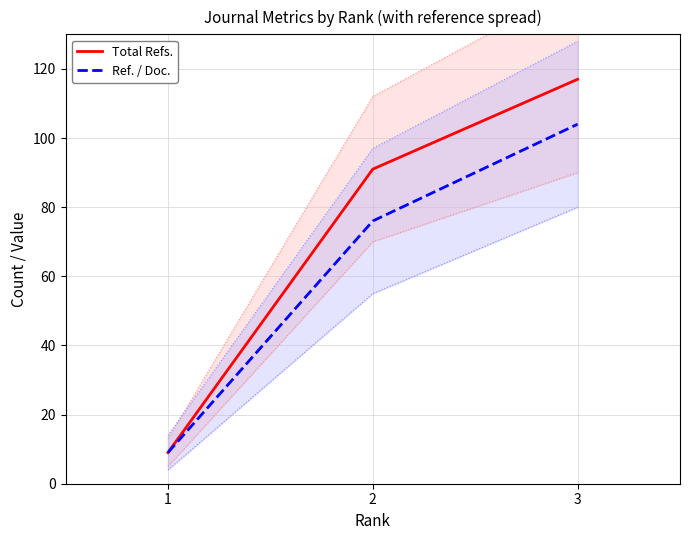

What is the value of the Total Refs. point at the 3rd from the left?

117